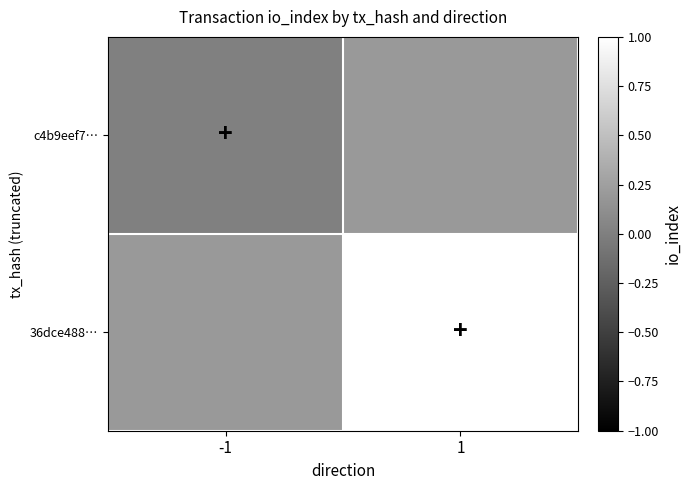

What is the approximate value of 36dce488… at 1?

1.0